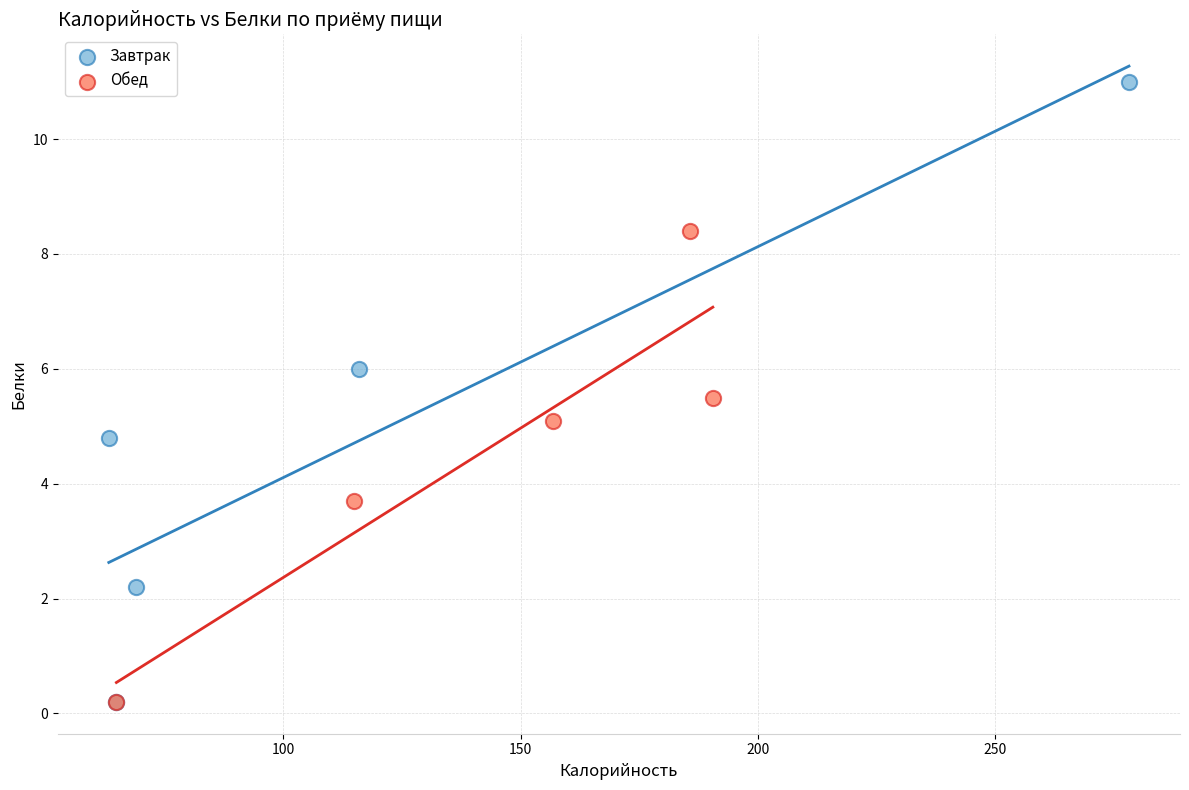

Which series contains the highest Y value?

Завтрак